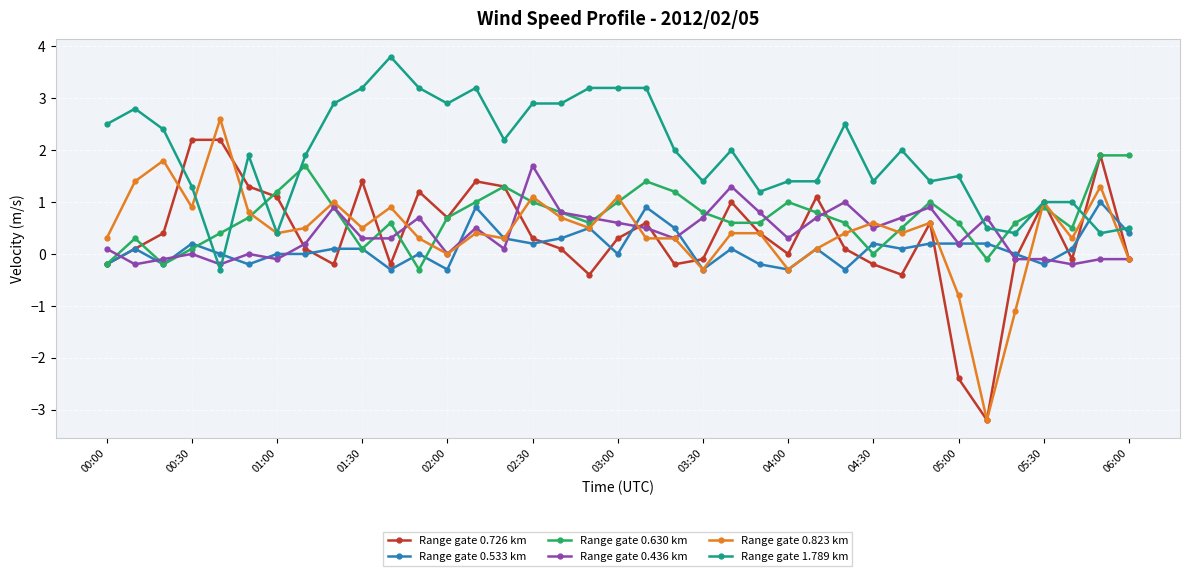

Does the chart have visible grid lines?

Yes